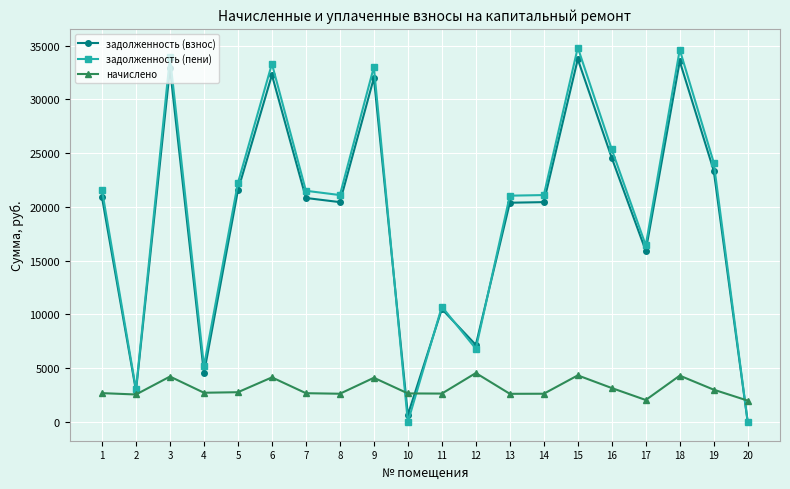

The задолженность (взнос) series shows 32879.8 at 3. True or false?

True